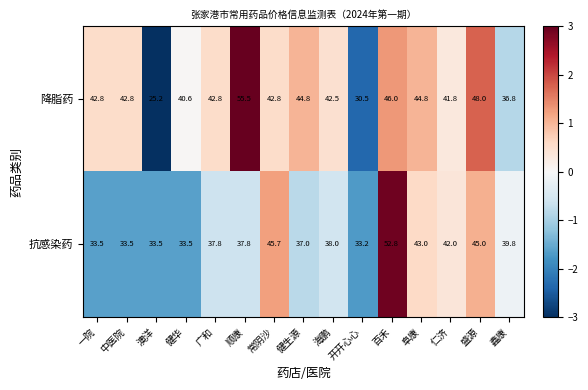

What is the average value of the 降脂药 series?

41.8